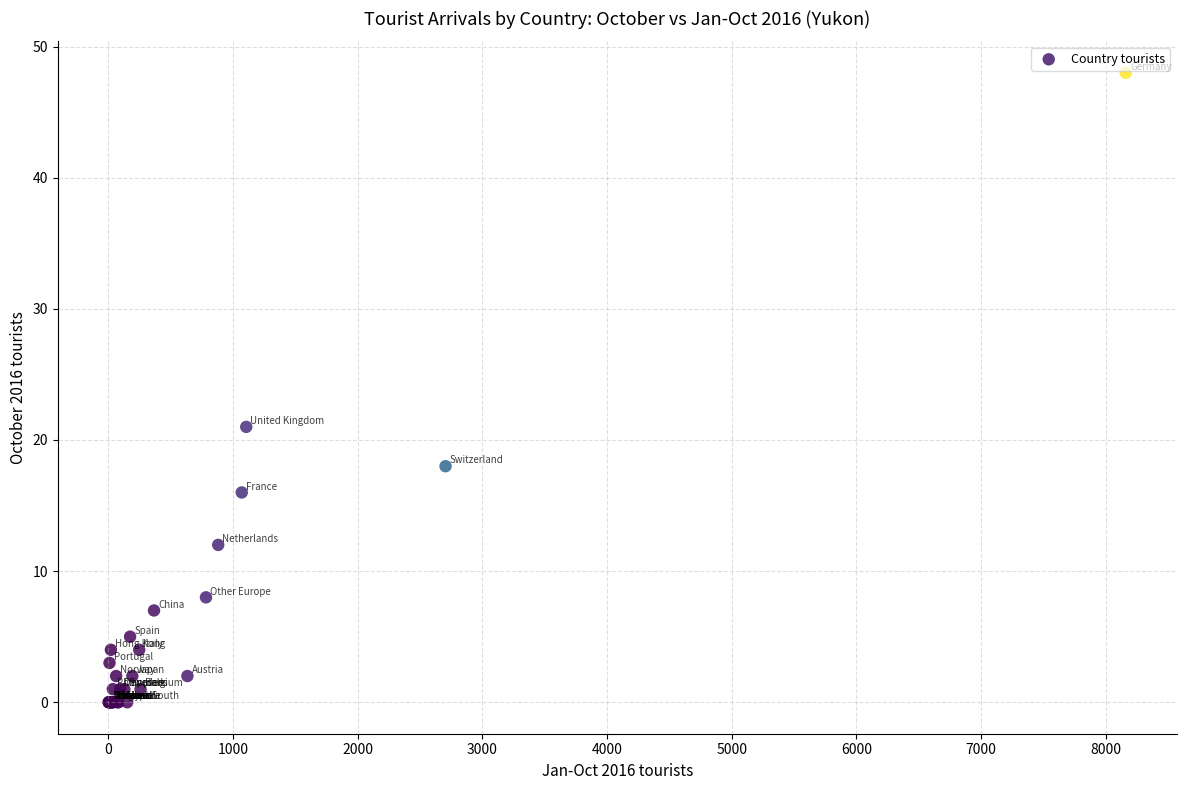

What Y value in the scatter plot is closest to 24?

21